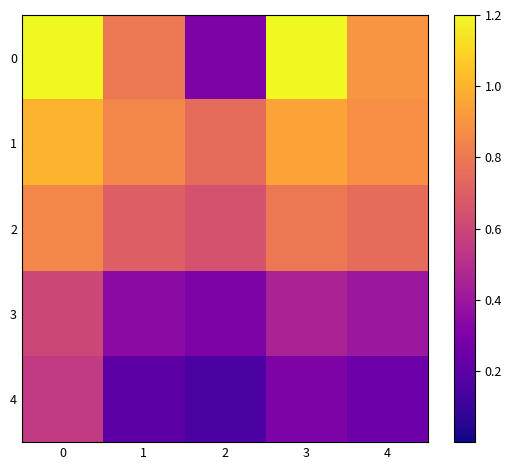

How many categories are shown in the chart?

5